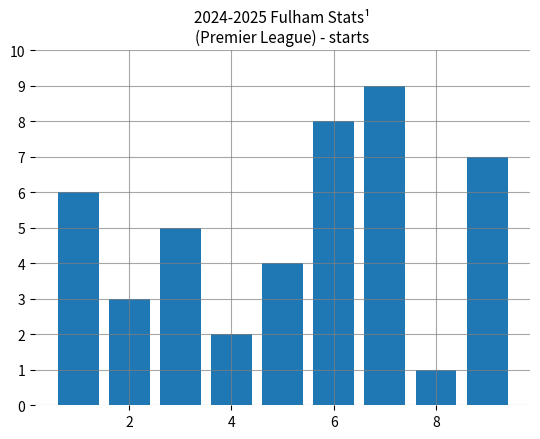

What is the average value?

5